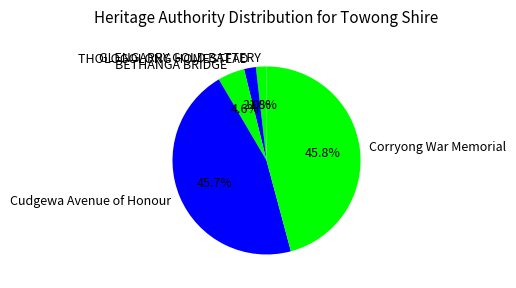

What is the total percentage of BETHANGA BRIDGE and THOLOGOLONG HOMESTEAD?

6.6%